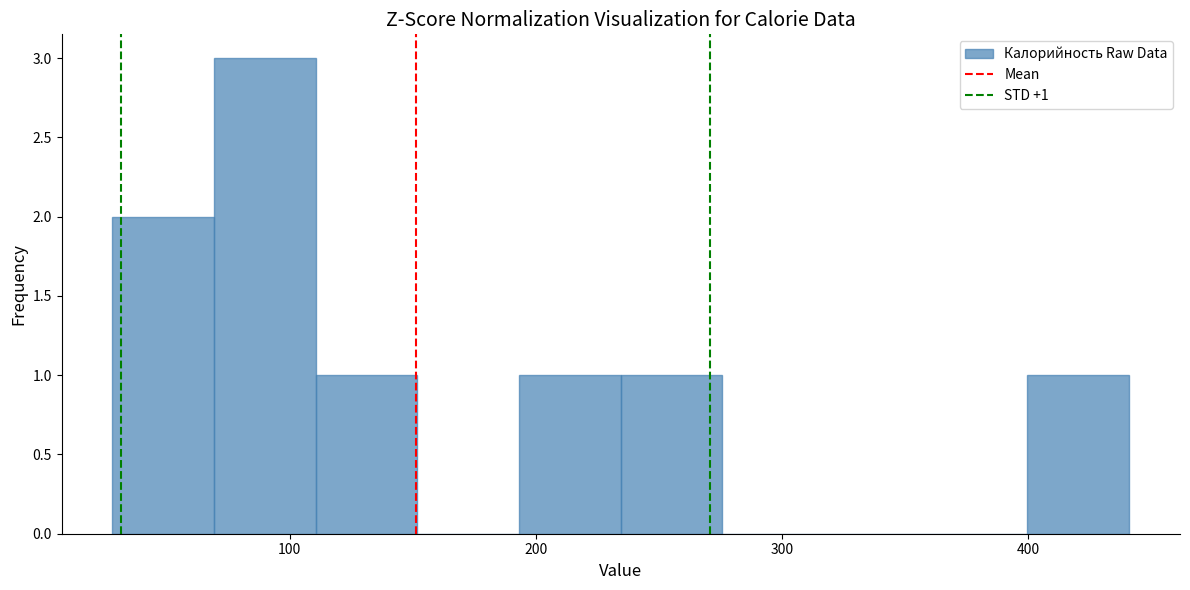

Over which range of the x-axis is the bar tallest?

70 to 110